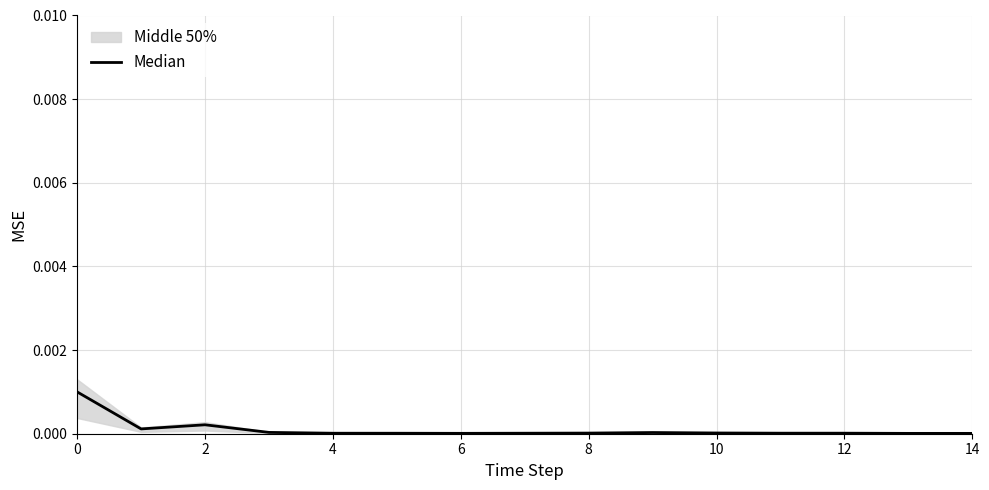

Is it true that the value at 4 is 0.0?

False